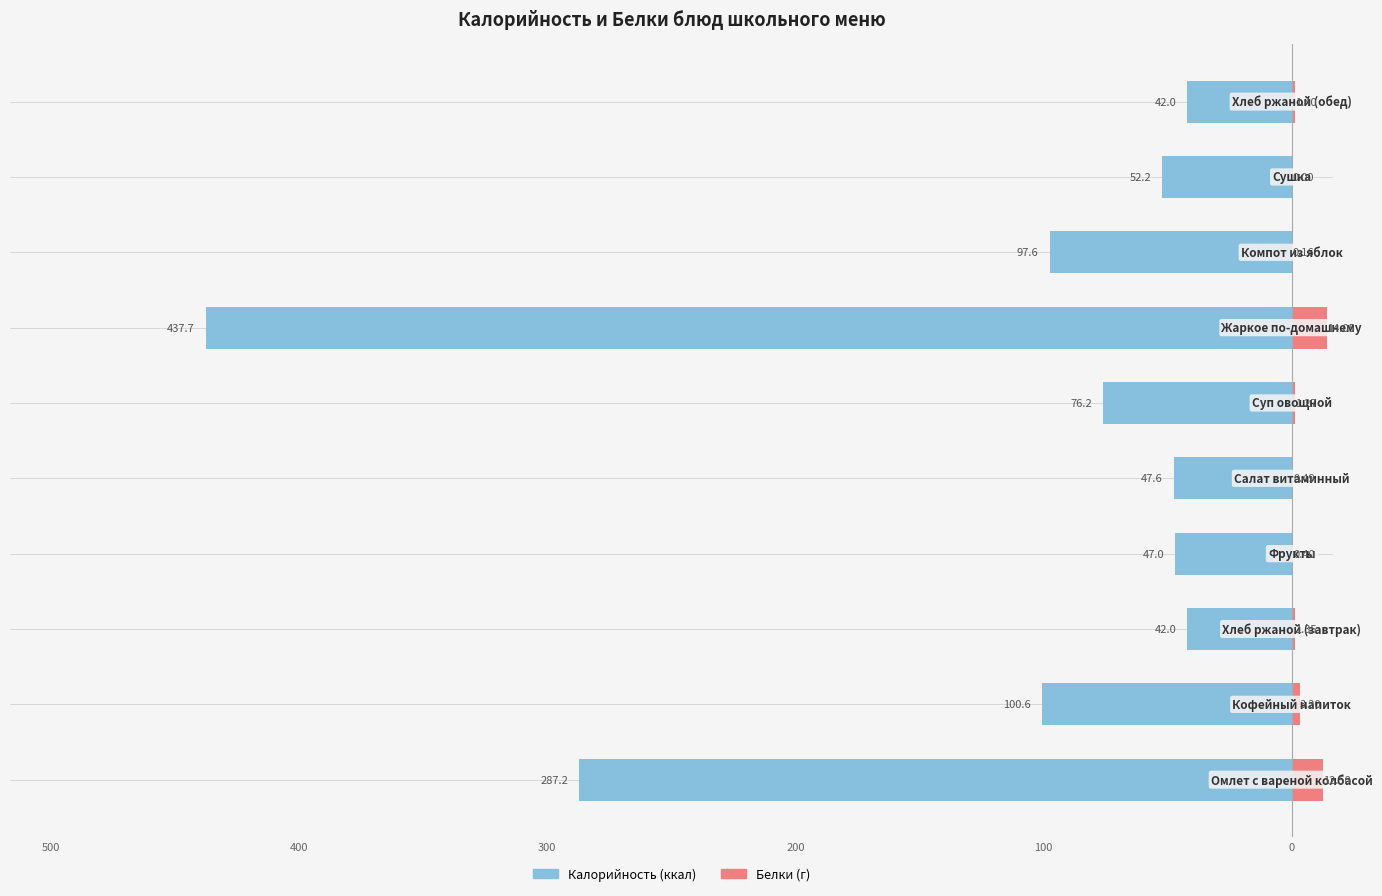

How many groups of bars are there?

10